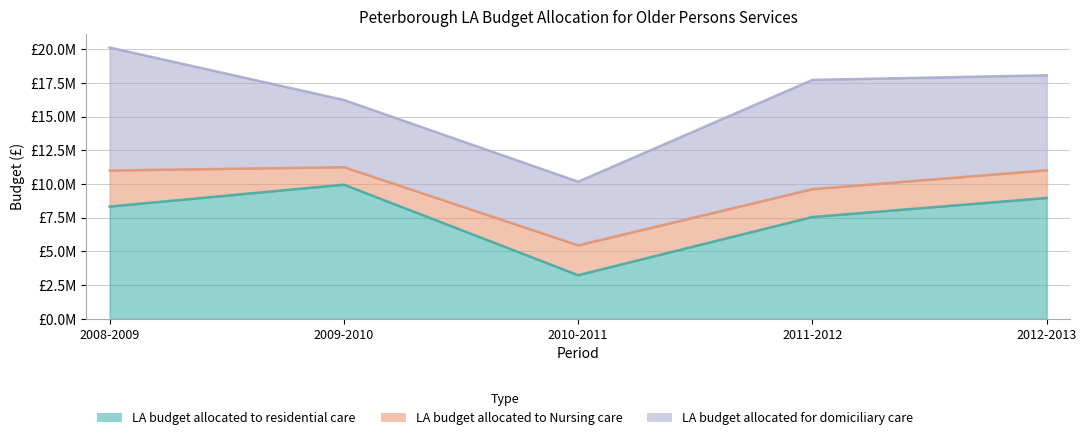

Is the value of LA budget allocated to Nursing care (line) at 2010-2011 greater than the value of LA budget allocated to residential care (line) at 2009-2010?

No